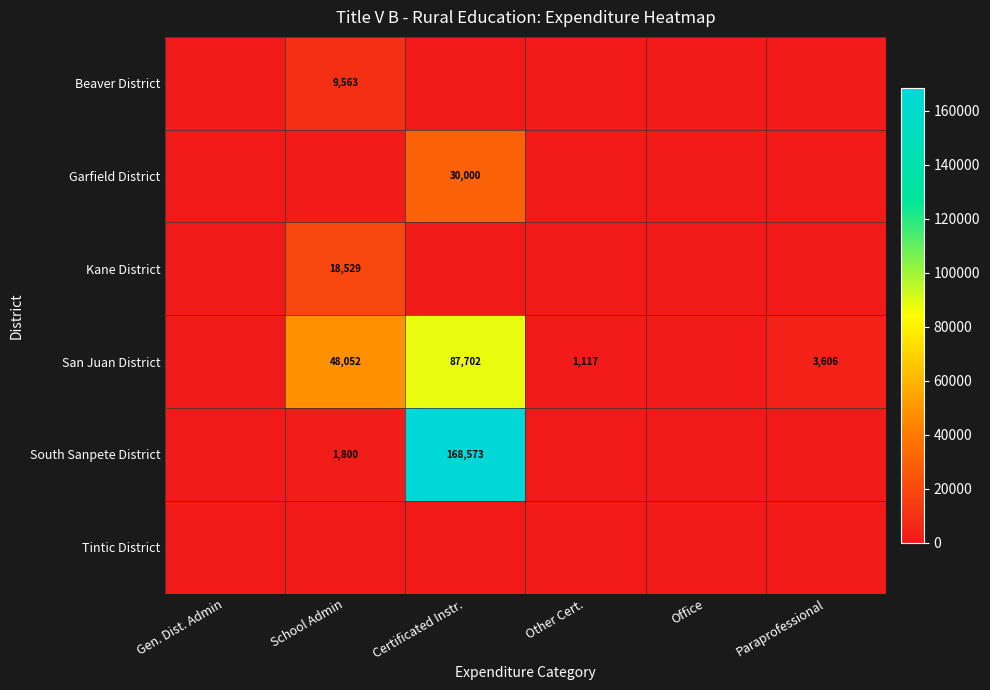

Is it true that Garfield District equals 16620.6 at Gen. Dist. Admin?

False